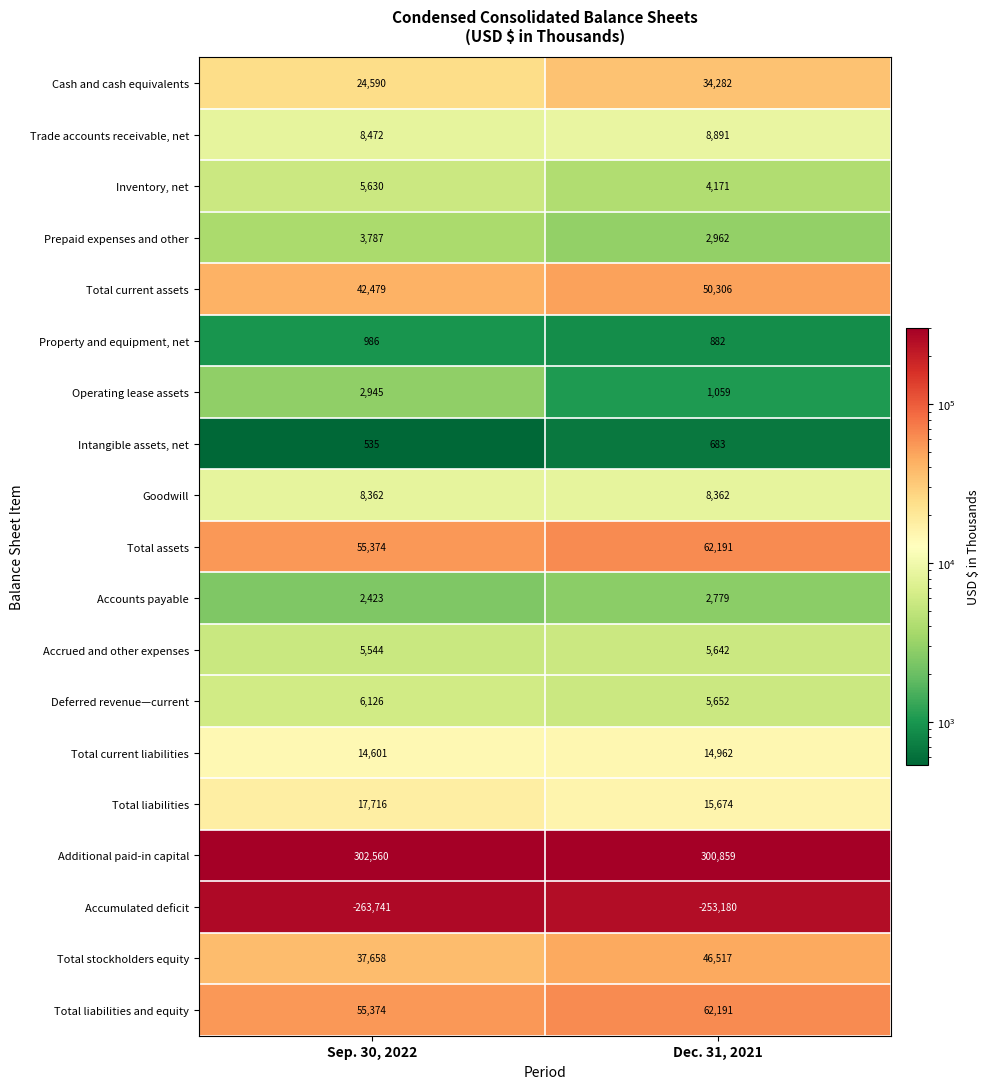

Rank the categories by Deferred revenue—current value from highest to lowest.

Sep. 30, 2022, Dec. 31, 2021